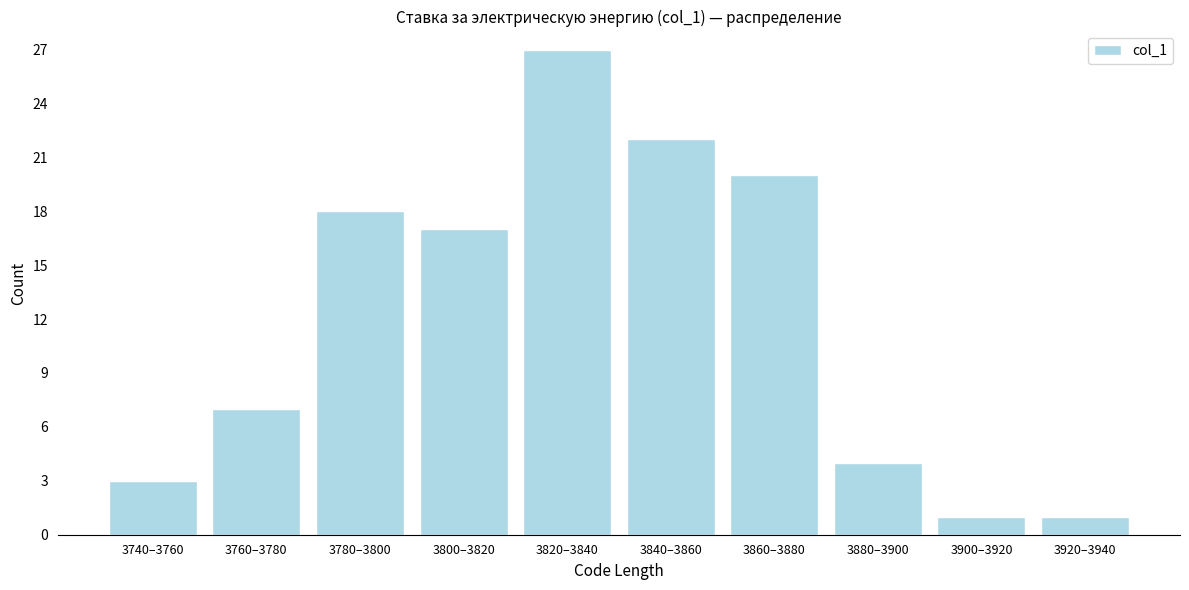

Reading left to right, list all the values displayed in this chart.

3740–3760=3	3760–3780=7	3780–3800=18	3800–3820=17	3820–3840=27	3840–3860=22	3860–3880=20	3880–3900=4	3900–3920=1	3920–3940=1